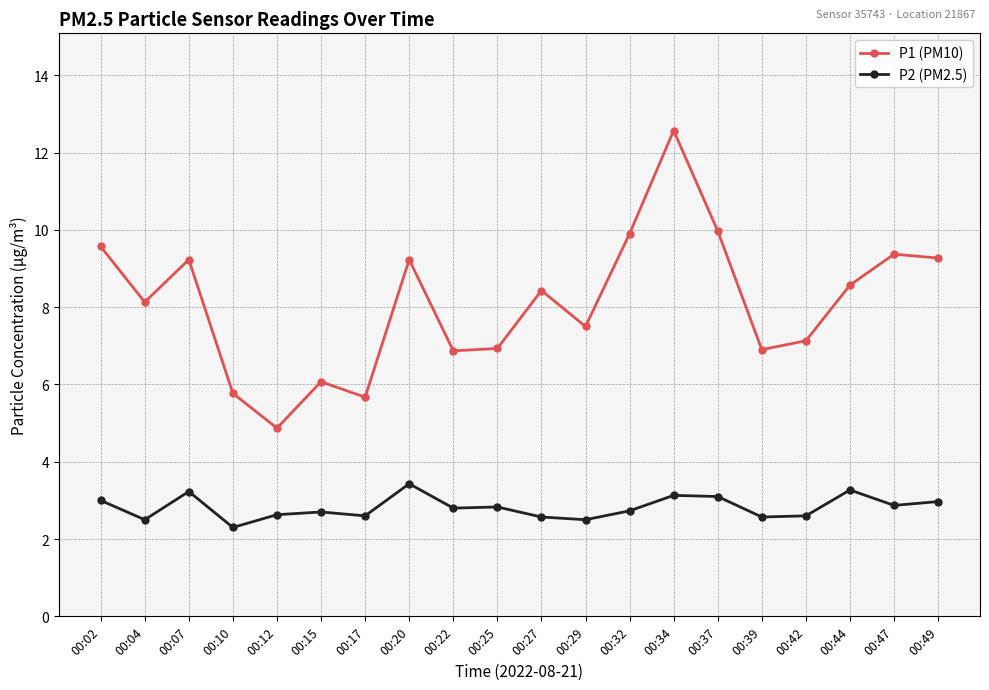

What is the total value across all series at 00:10?

8.1